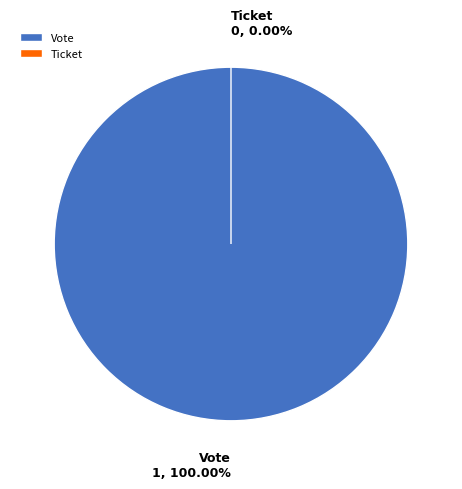

The Ticket slice represents 0% of the pie. True or false?

True